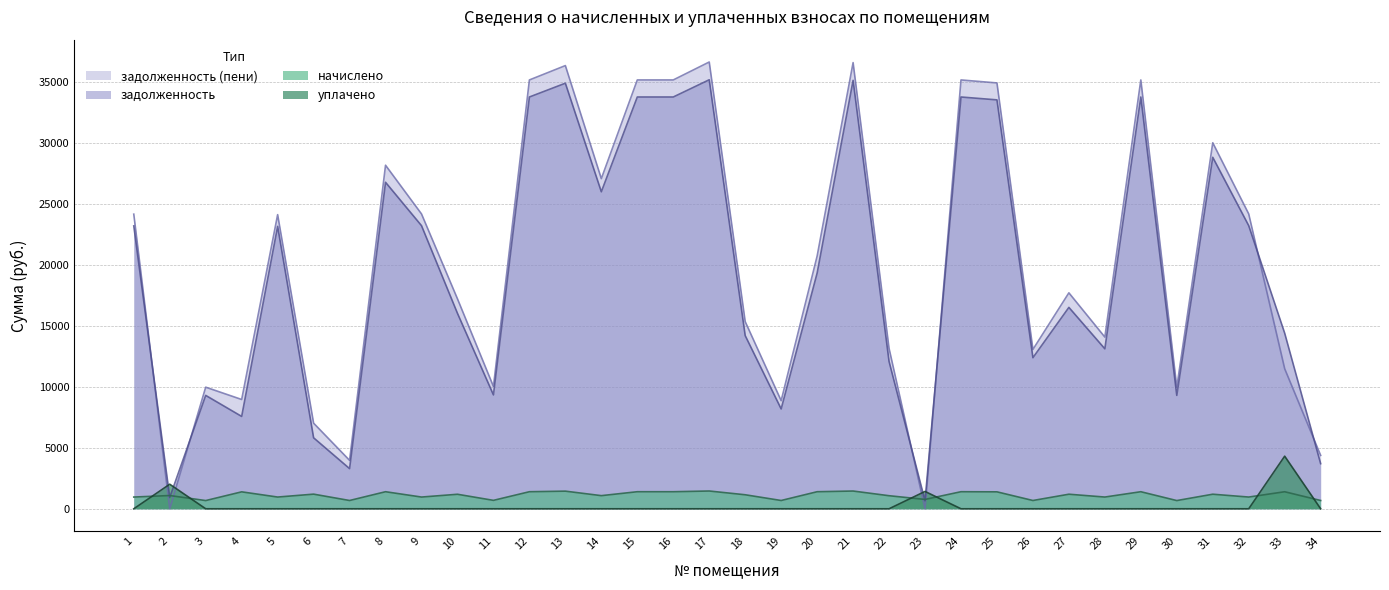

How many categories are shown in the chart?

34